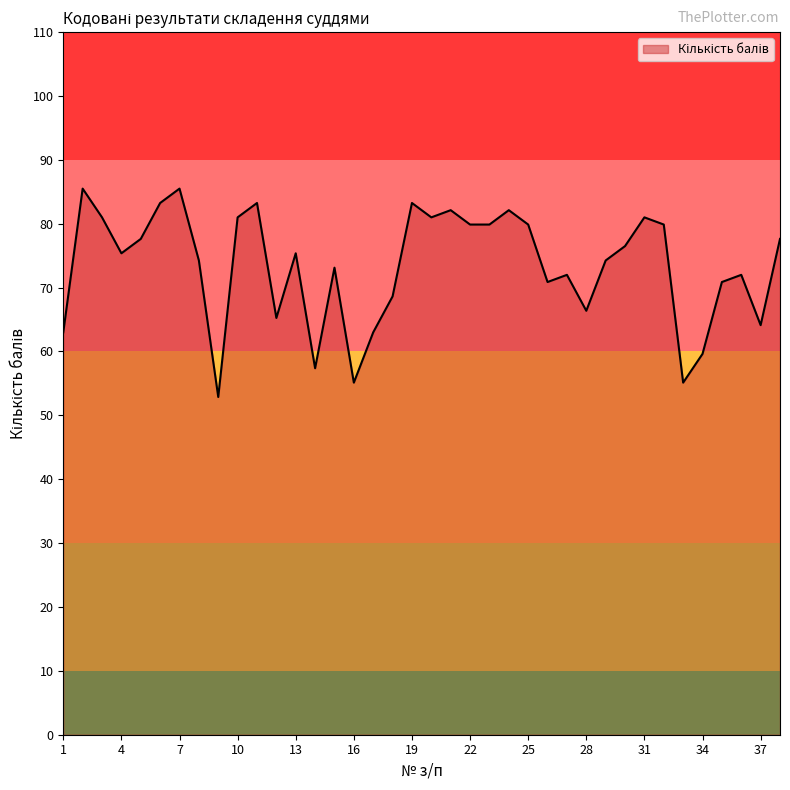

Does the chart display data point markers on the line(s)?

No